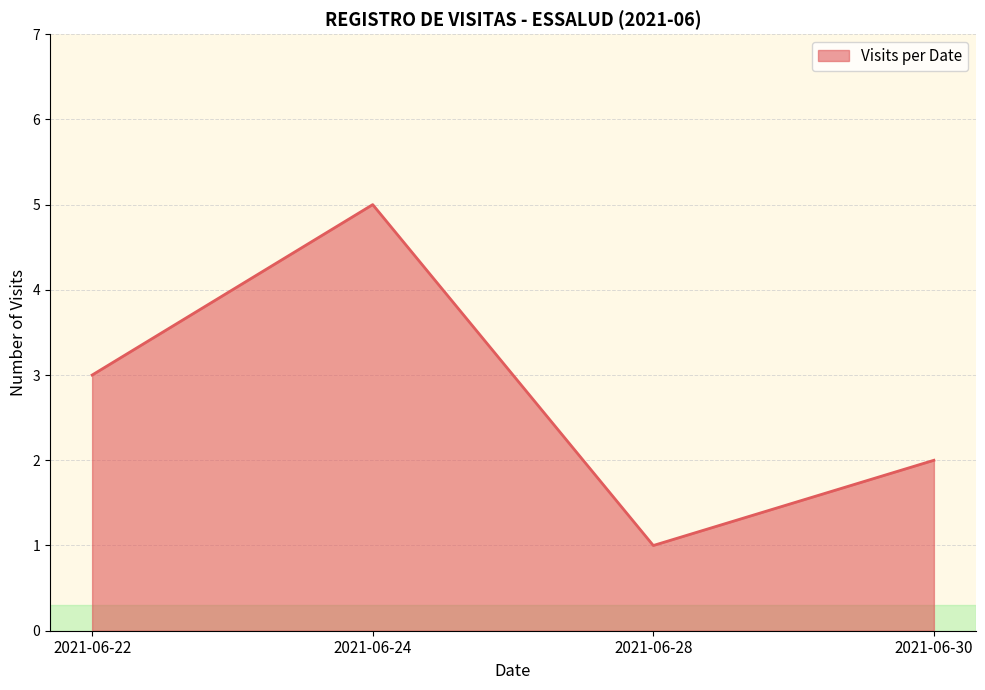

List the labels in order of value, smallest first.

2021-06-28, 2021-06-30, 2021-06-22, 2021-06-24